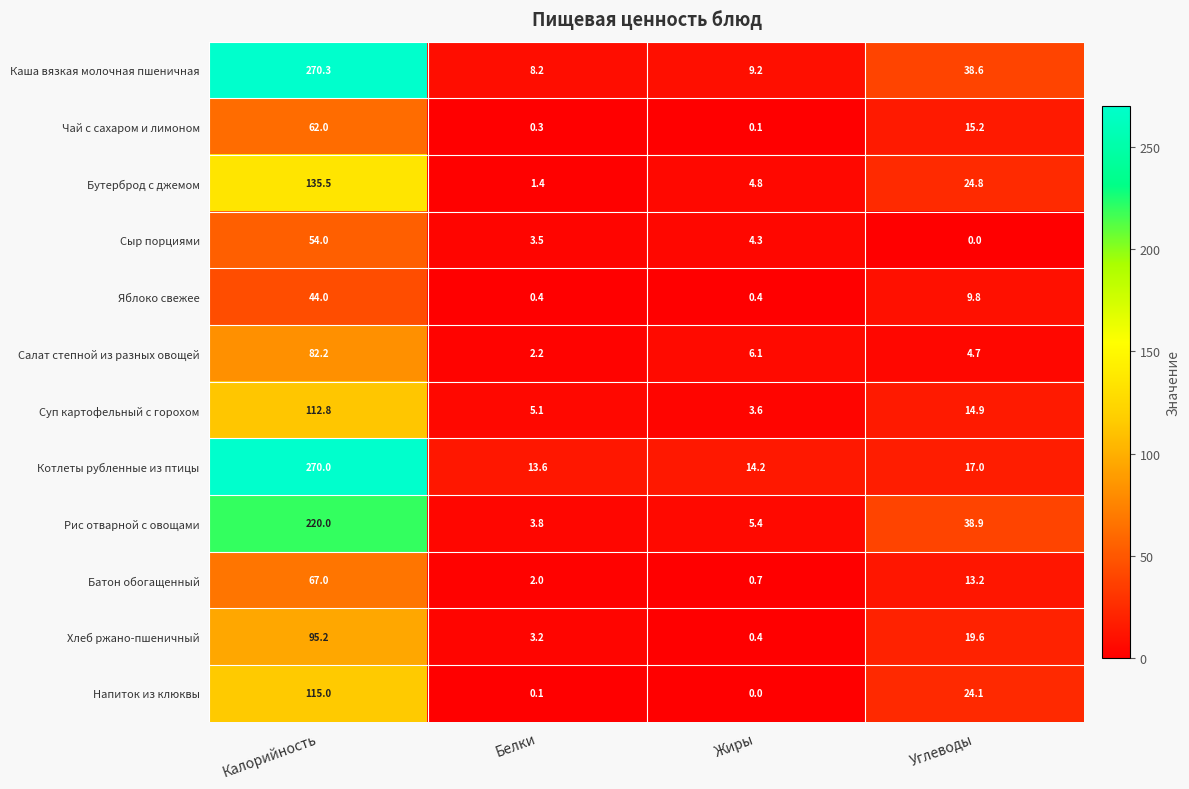

At which label does Яблоко свежее reach its peak?

Калорийность